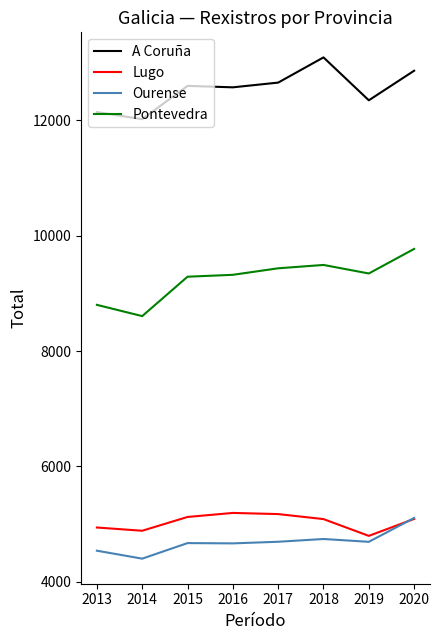

True or false: Lugo and Pontevedra cross at least once.

False